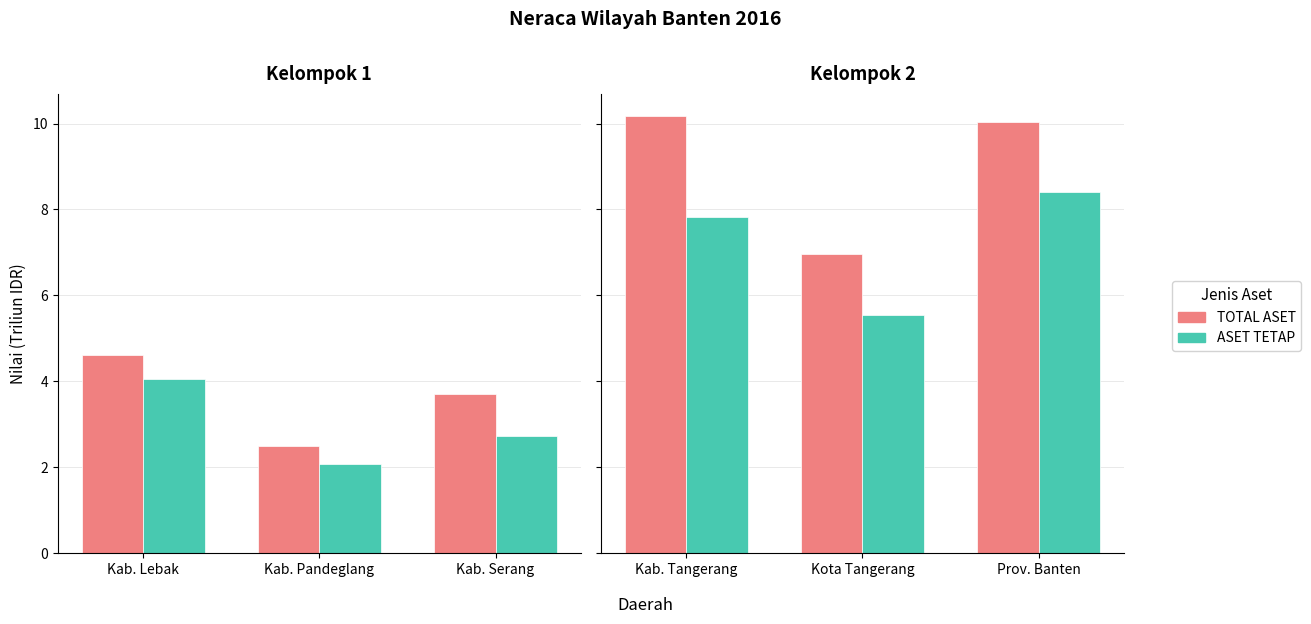

How many values in the ASET TETAP series exceed 7?

2